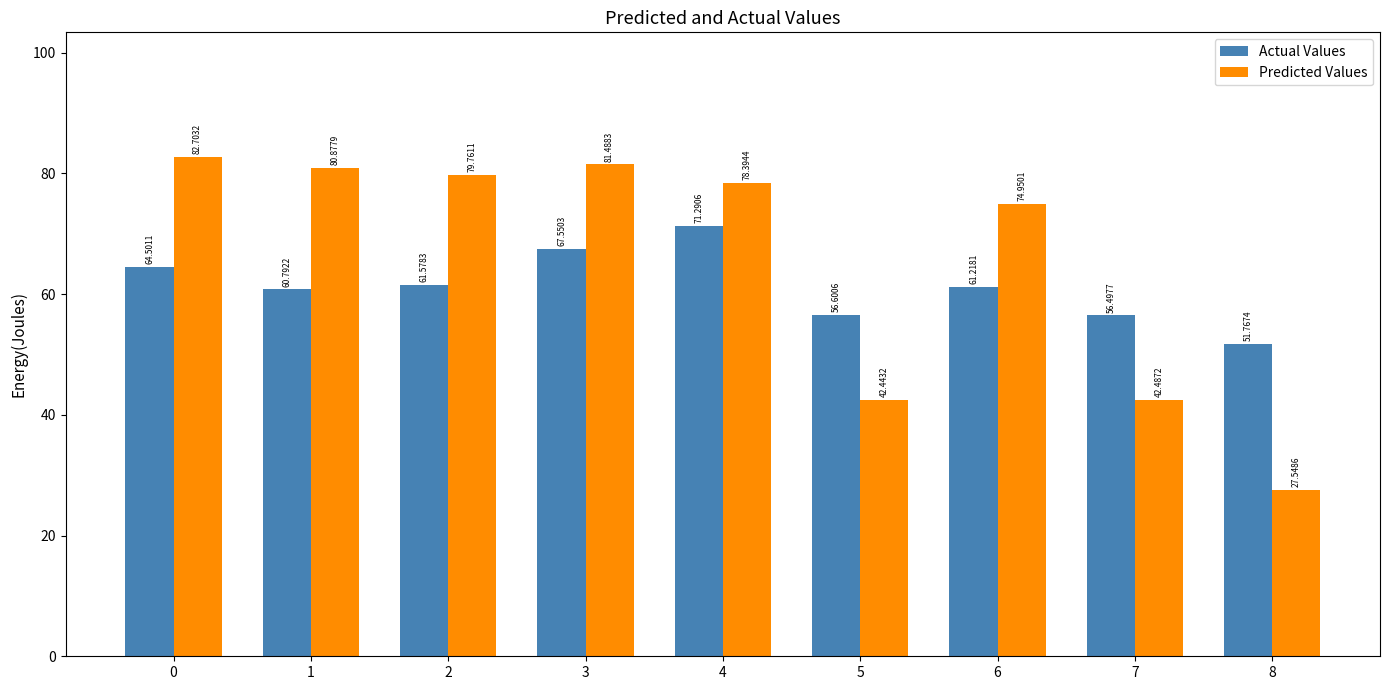

How many data points does each series have?

9